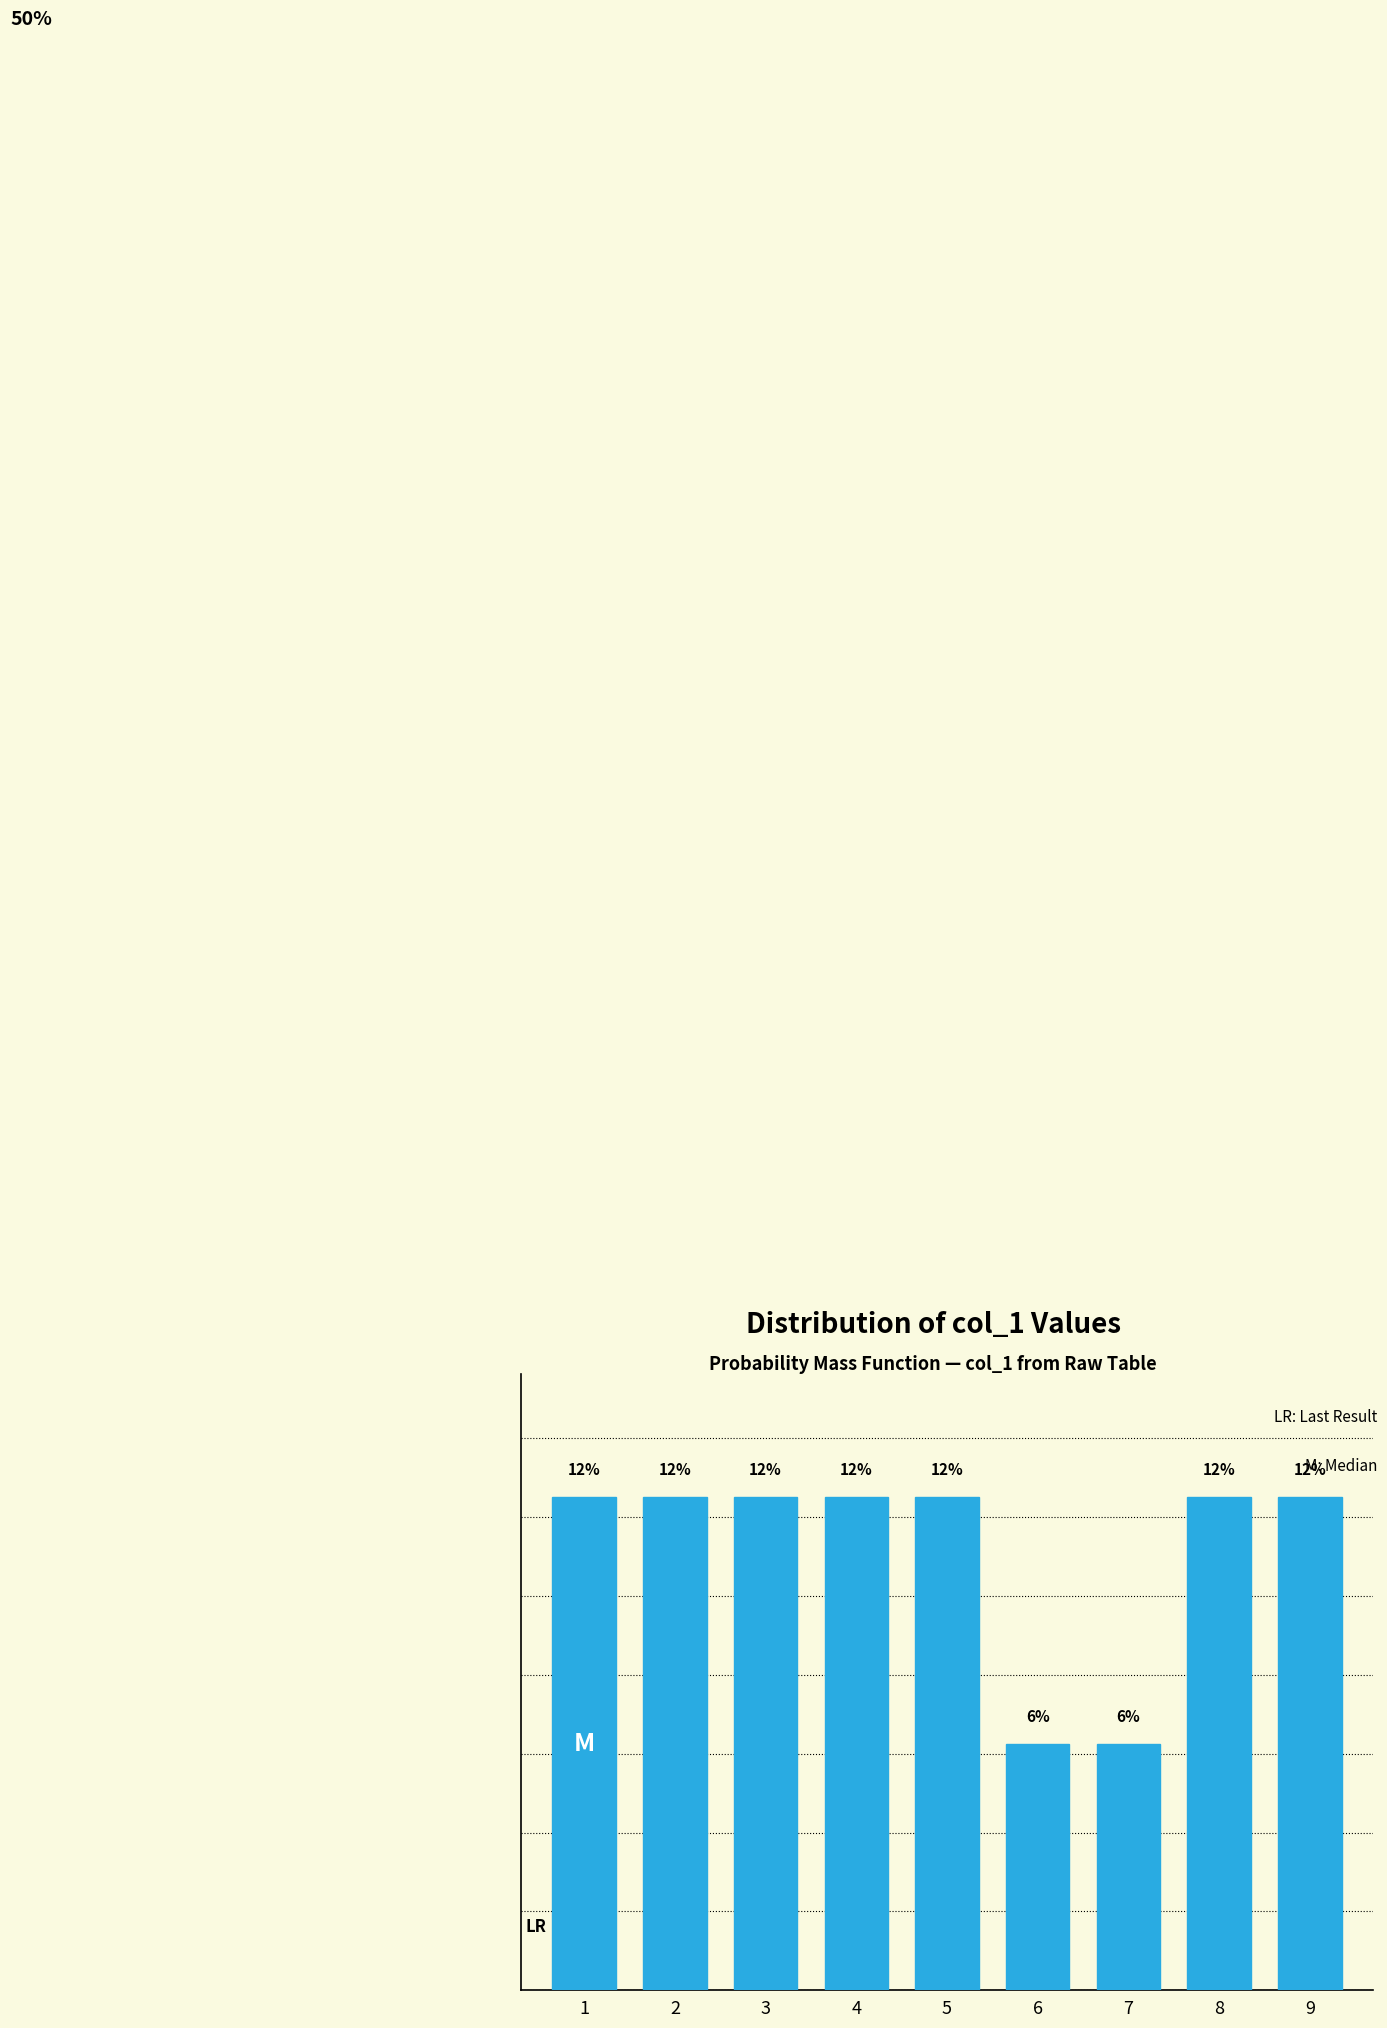

Does the chart contain any negative values?

No